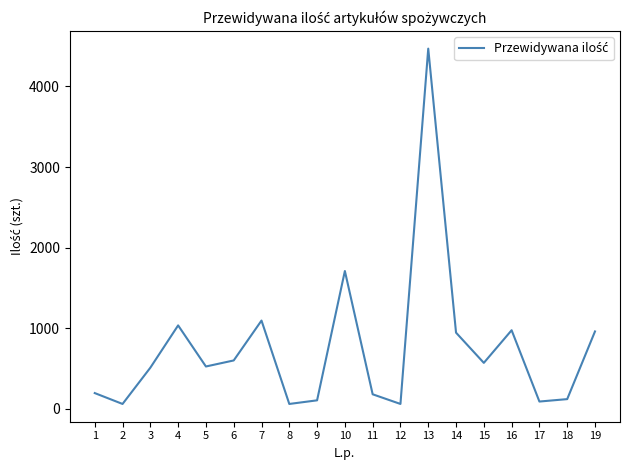

What is the greatest value displayed?

4470